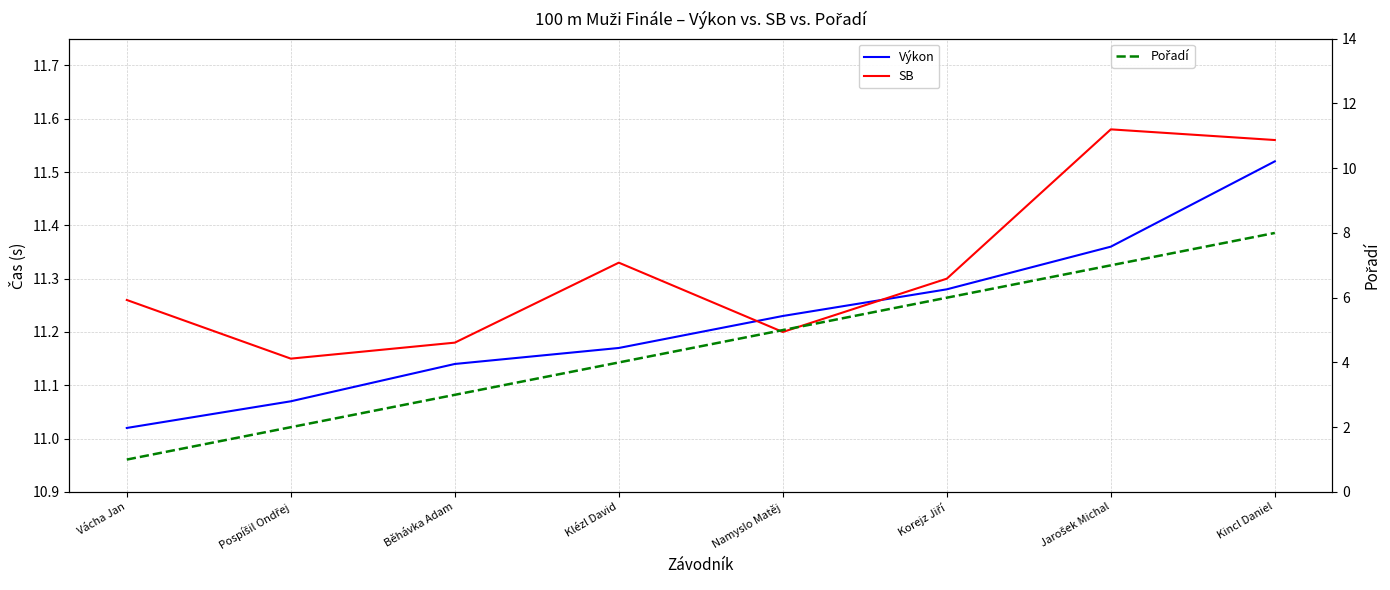

How many categories are shown in the chart?

8